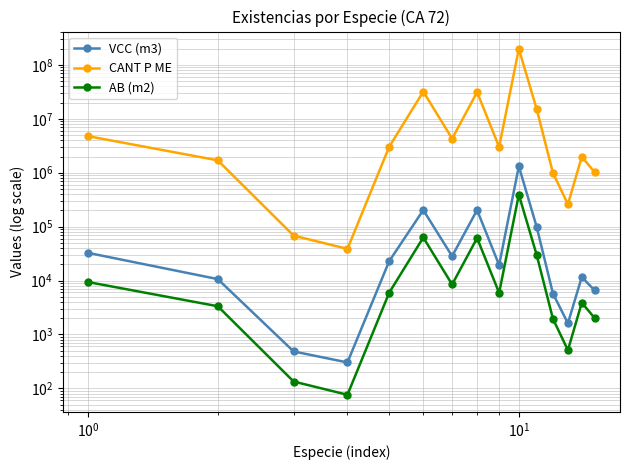

True or false: AB (m2) and VCC (m3) cross at least once.

False